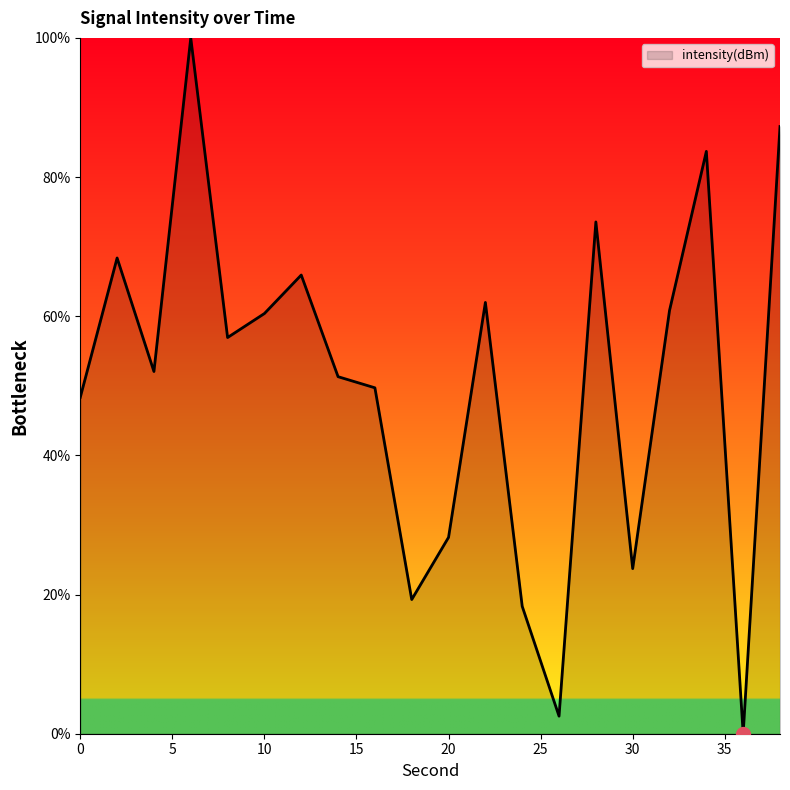

What is the maximum value shown in the chart?

100.0